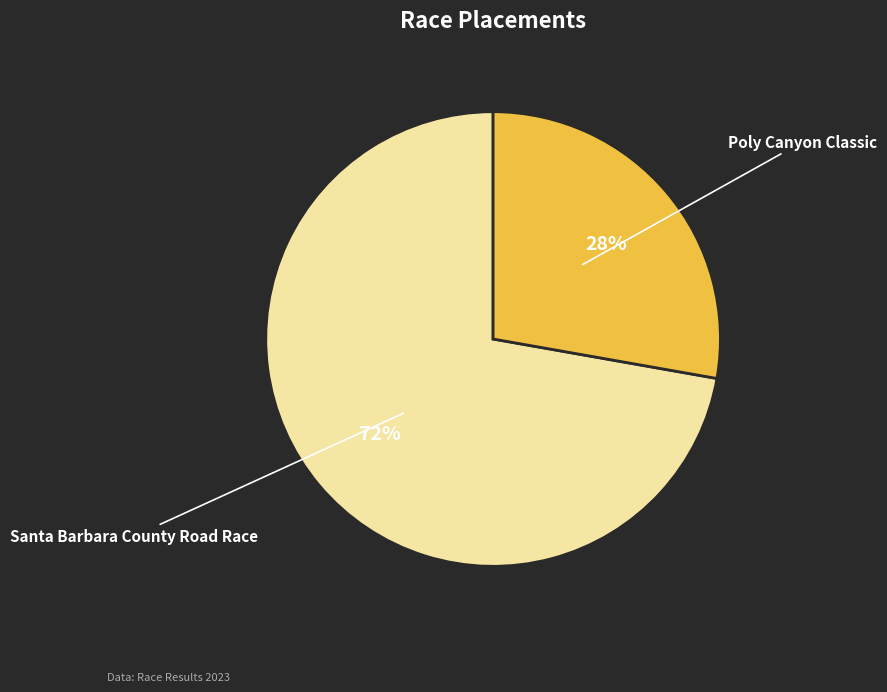

To the nearest percent, what portion does Santa Barbara County Road Race represent?

72%